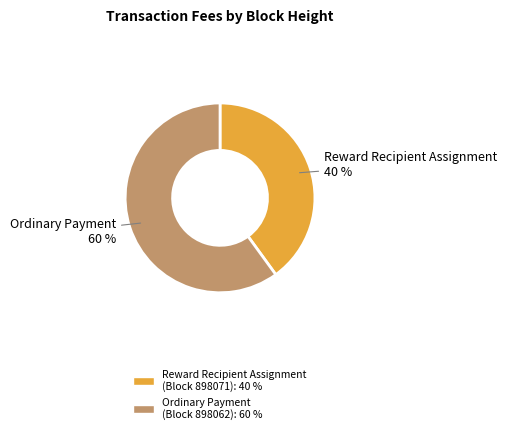

Rank the categories by value from lowest to highest.

Reward Recipient Assignment, Ordinary Payment